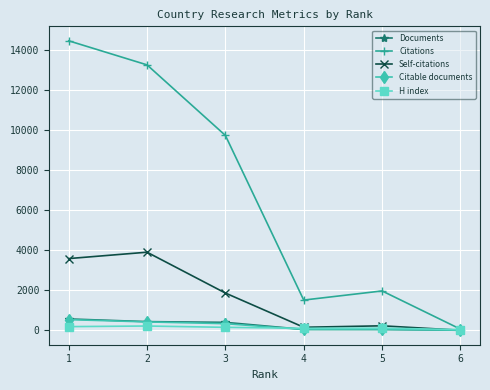

How many lines are shown in the chart?

5